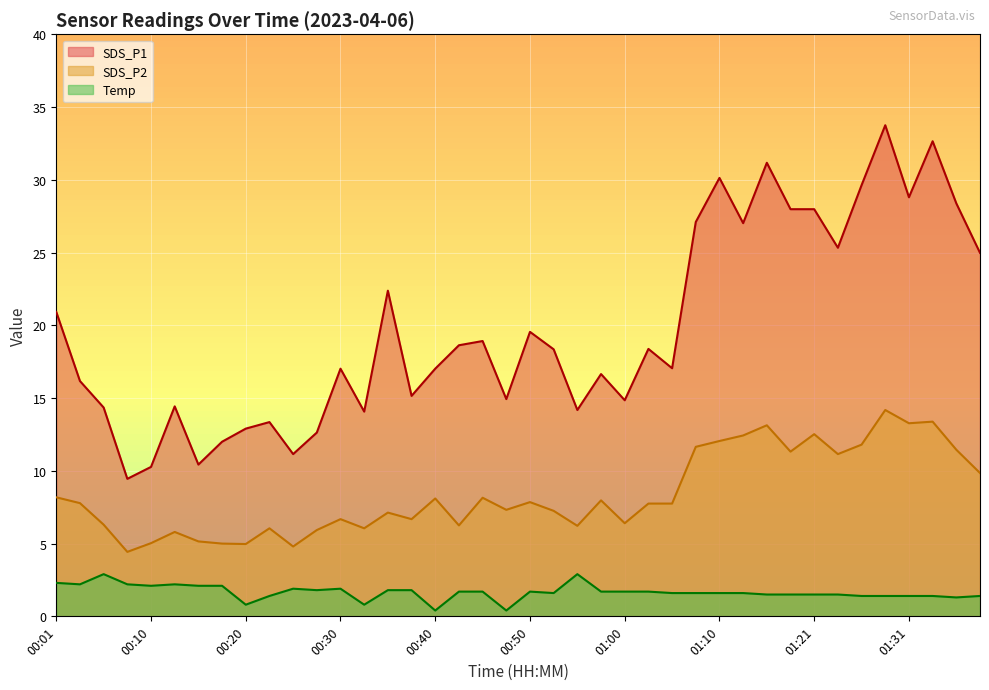

Rank the series by their average value, from highest to lowest.

SDS_P1, SDS_P2, Temp